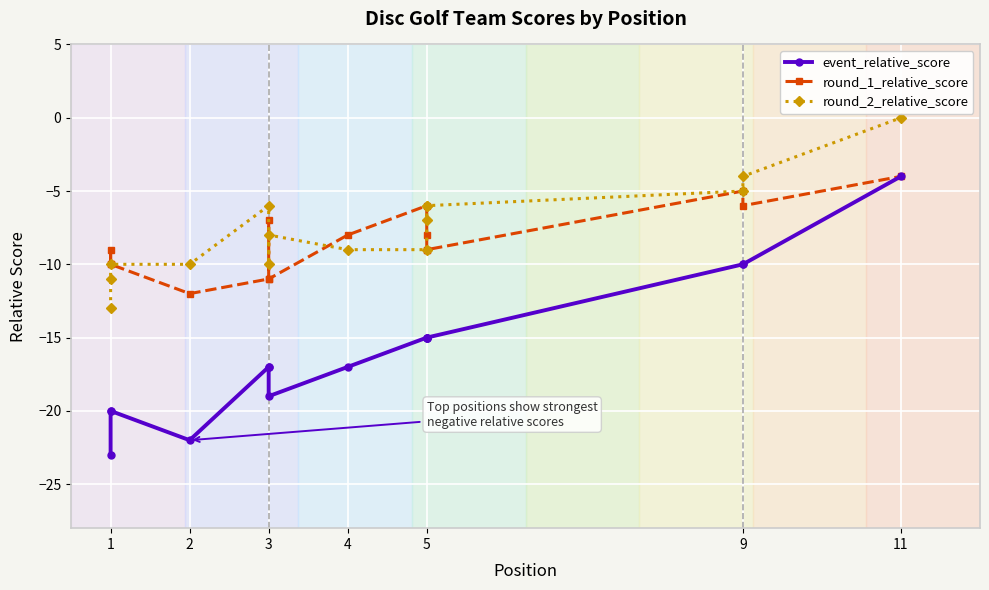

What is the label of the 15th point from the right?

1